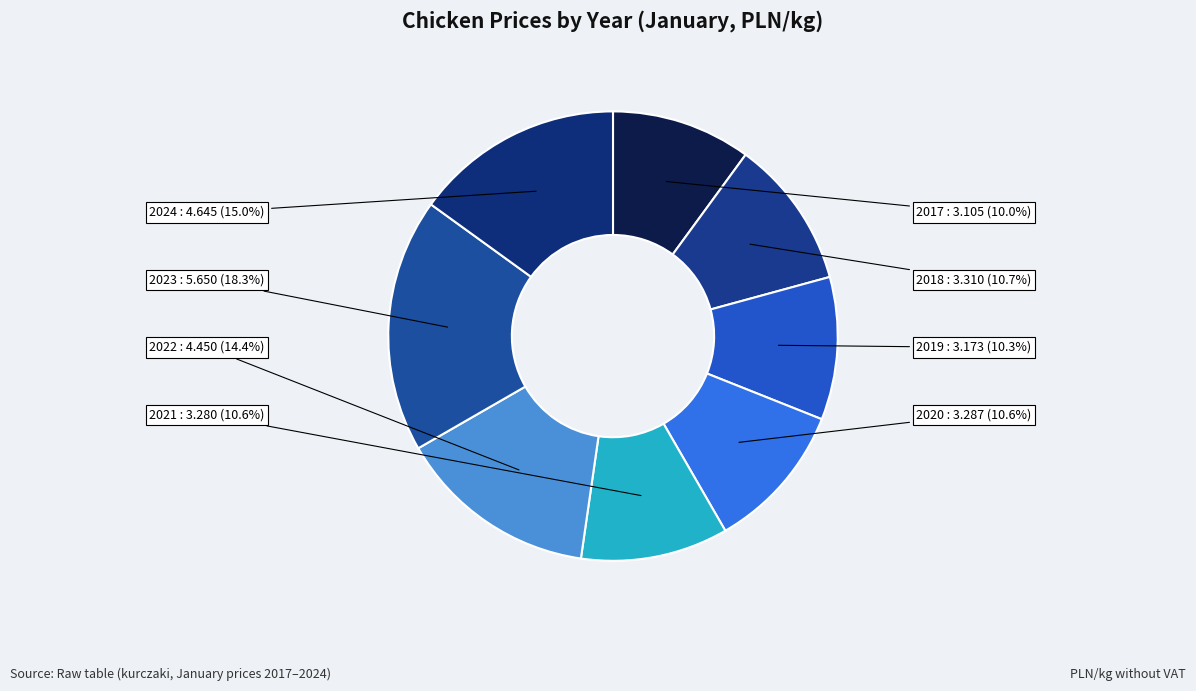

To the nearest percent, what is the difference between the 2022 and 2021 slice percentages?

4%